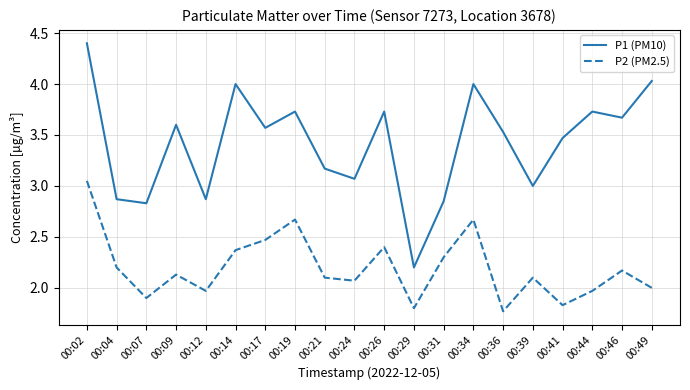

True or false: P1 (PM10) and P2 (PM2.5) intersect in this chart.

False